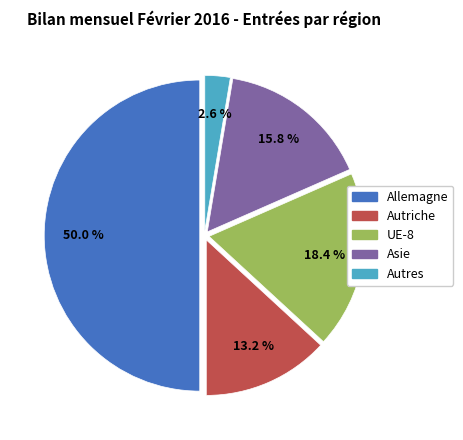

To the nearest percent, what is the combined percentage of Autres and Asie?

18%